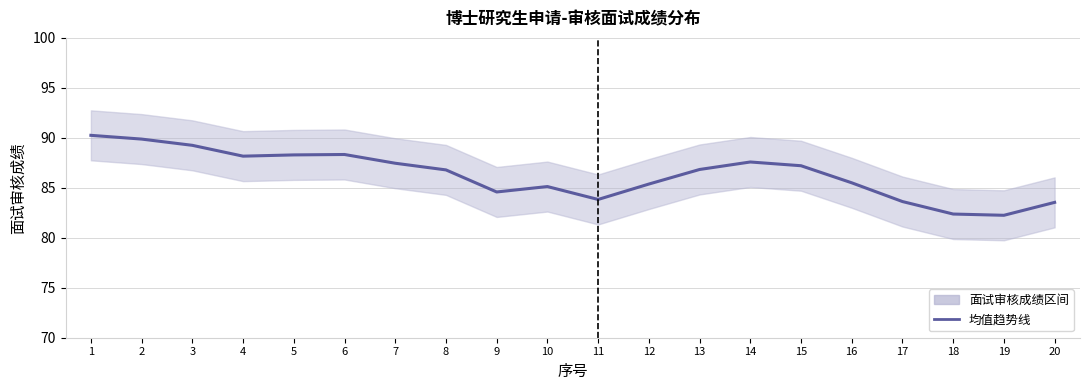

How many lines are shown in the chart?

1